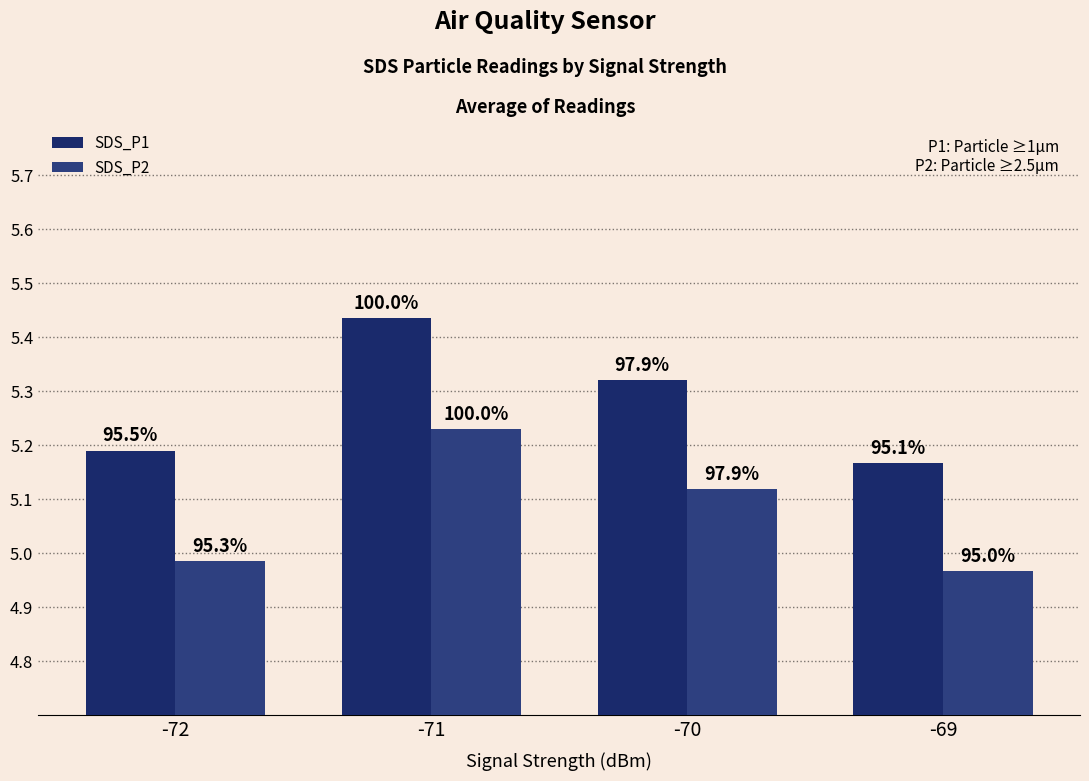

List the series in order of their peak value, lowest first.

SDS_P2, SDS_P1